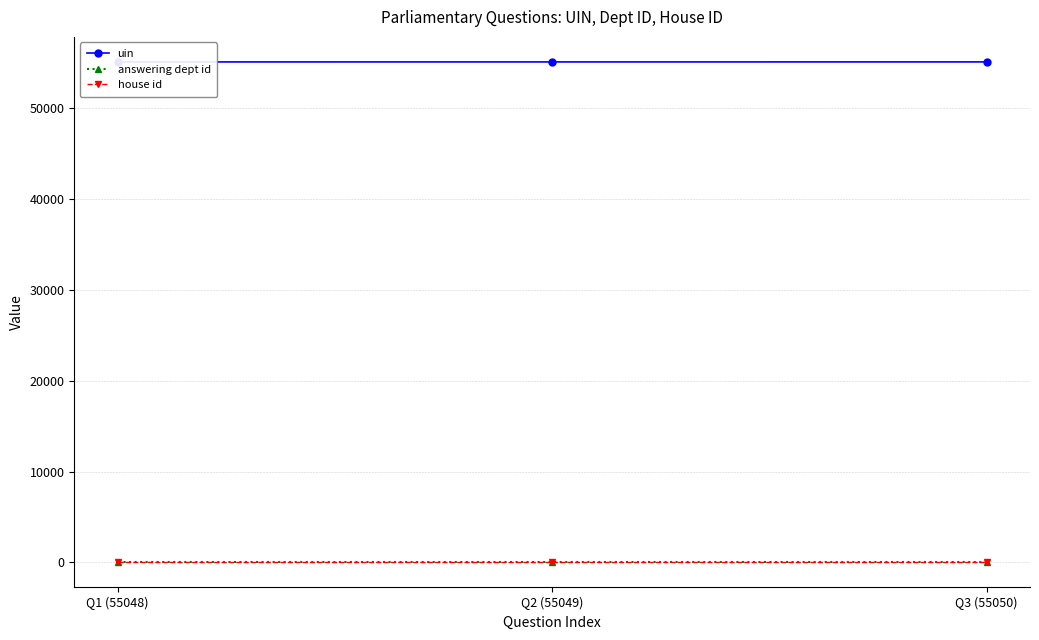

What is the maximum value for answering dept id?

20